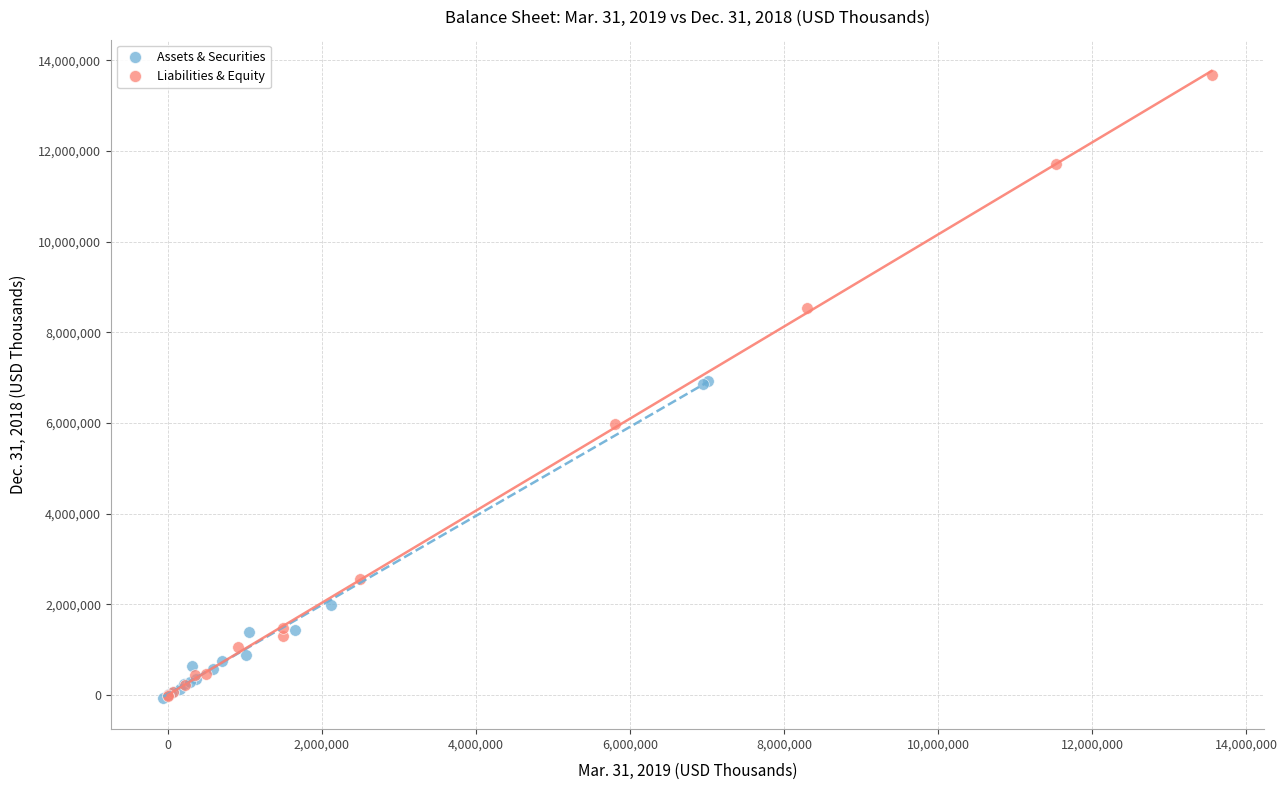

Which series has the widest spread of Y values?

Liabilities & Equity